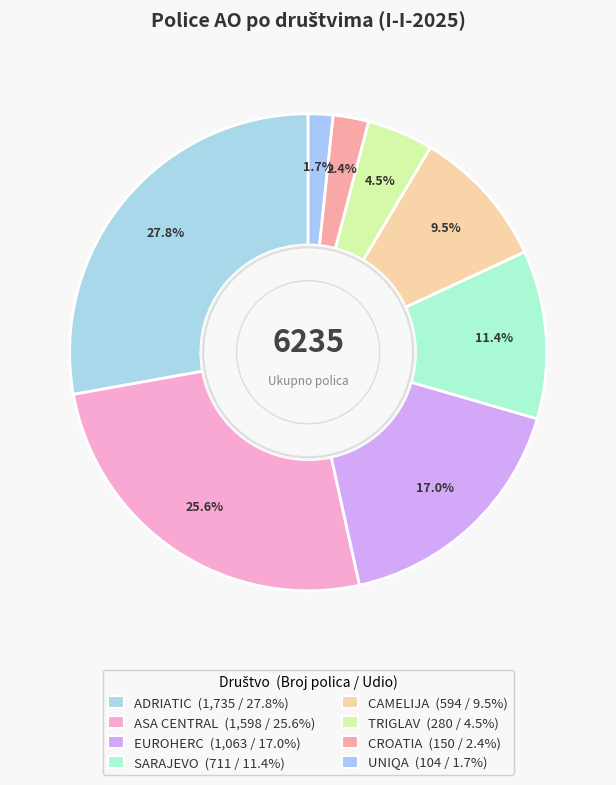

The EUROHERC slice represents 2% of the pie. True or false?

False